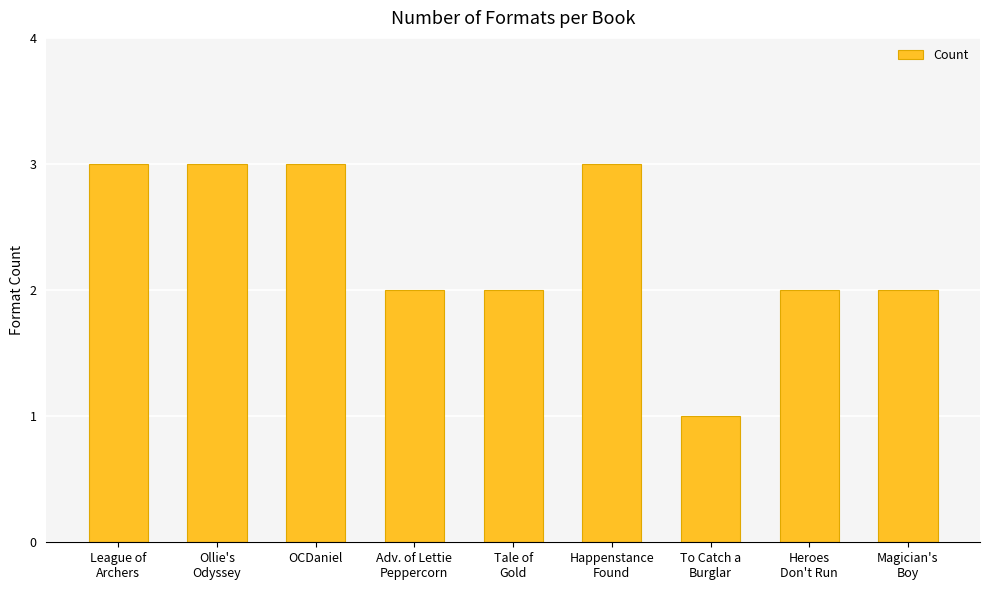

Reading left to right, extract all data points from this chart.

League of
Archers=3	Ollie's
Odyssey=3	OCDaniel=3	Adv. of Lettie
Peppercorn=2	Tale of
Gold=2	Happenstance
Found=3	To Catch a
Burglar=1	Heroes
Don't Run=2	Magician's
Boy=2